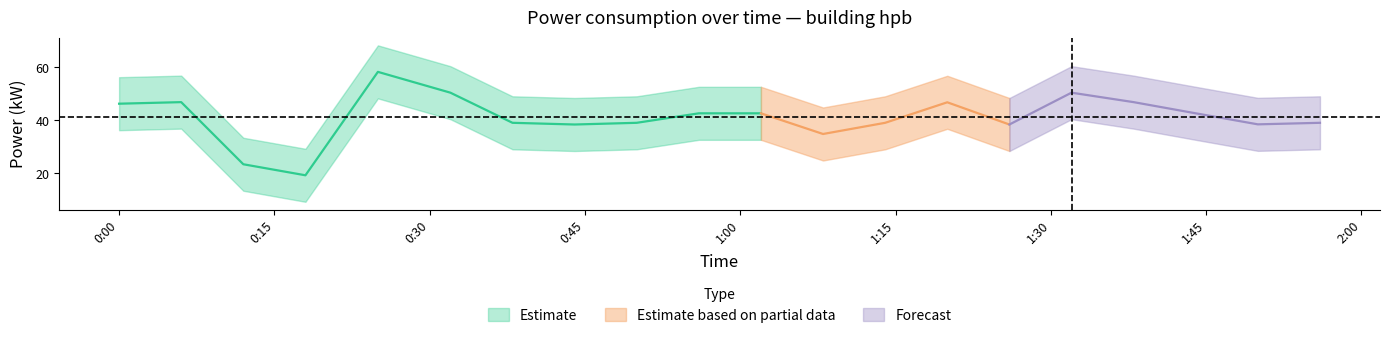

At which category does the chart reach its minimum across all series?

00:18